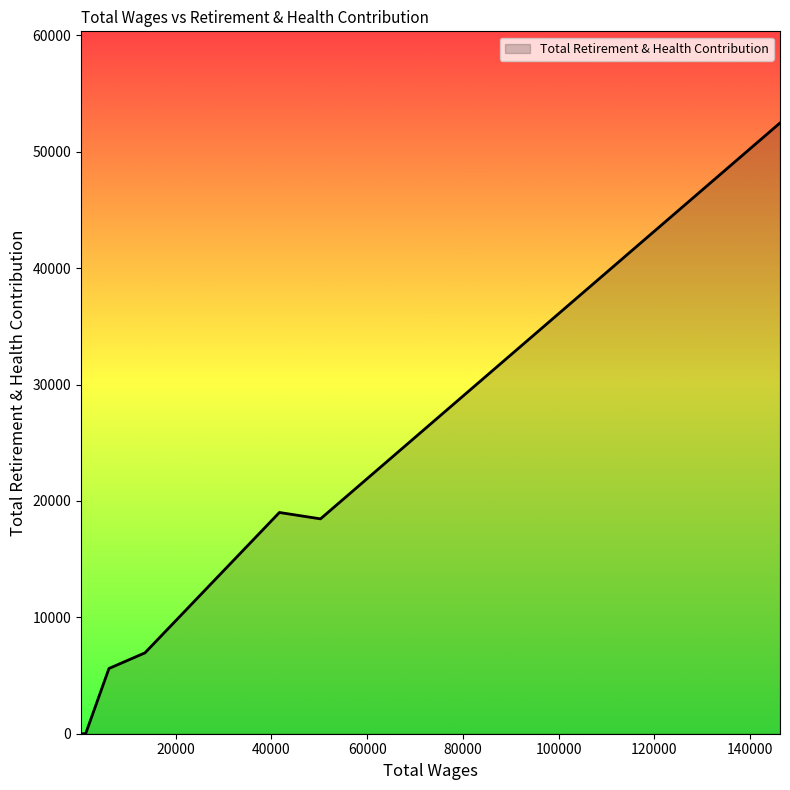

True or false: there are more than 2 points higher than both neighbors.

False